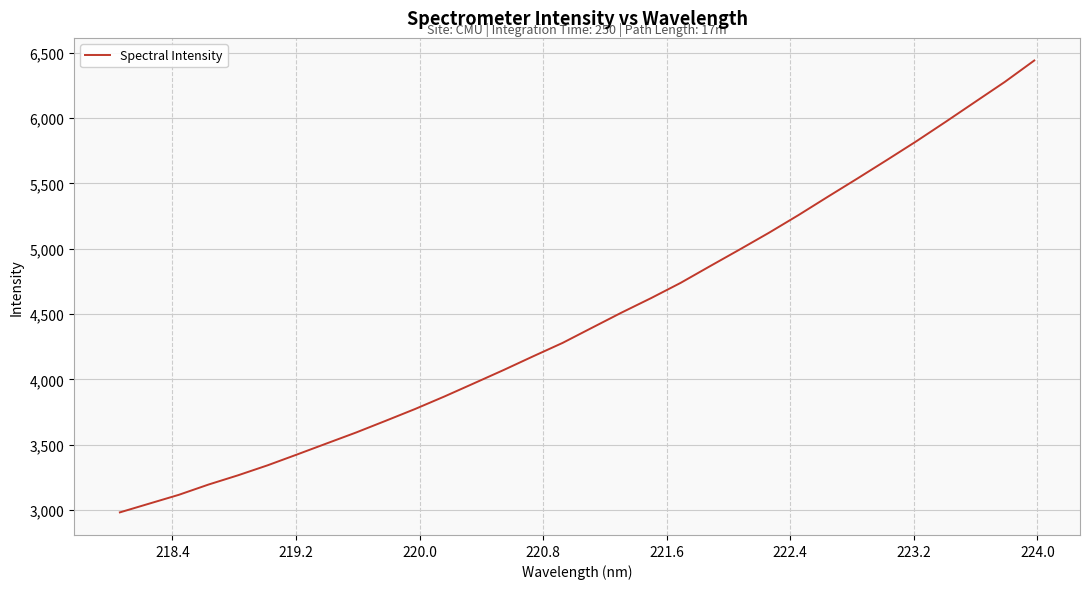

What is the minimum value shown in the chart?

2980.9